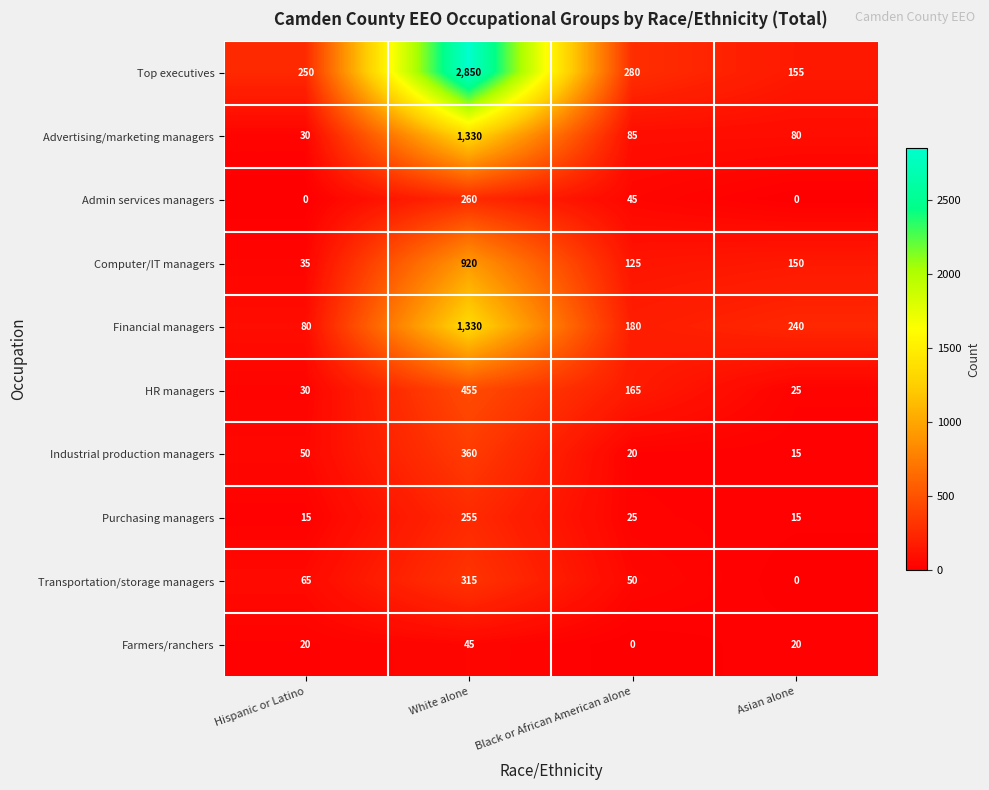

What value does the Advertising/marketing managers series have at White alone?

1330